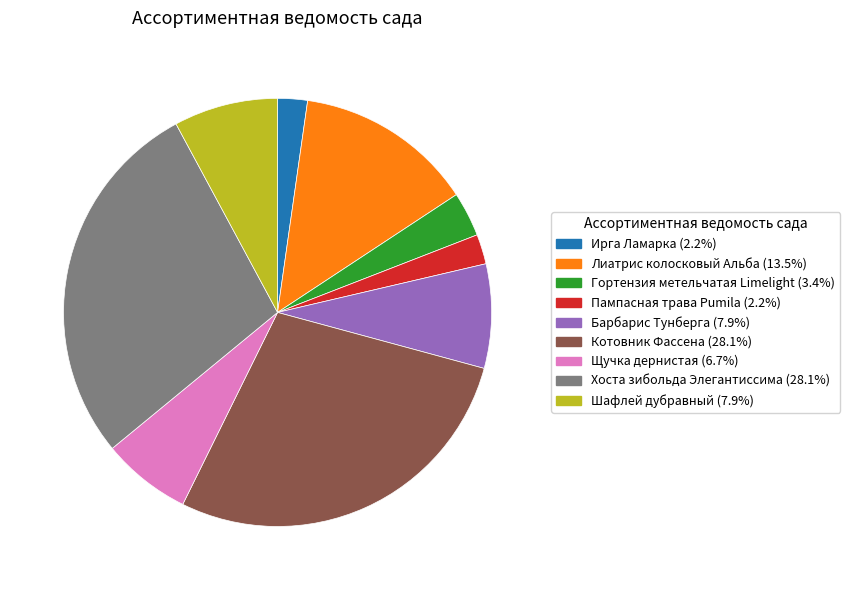

Combined, do Шафлей дубравный and Хоста зибольда Элегантиссима account for over 50%?

No